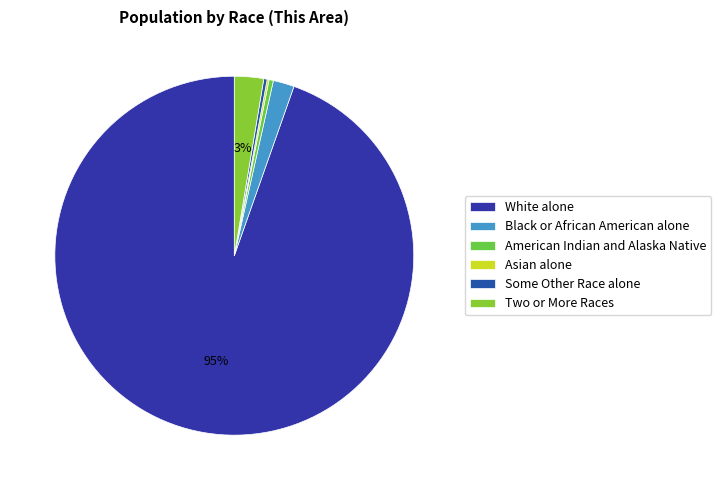

How many slices are in this pie chart?

6